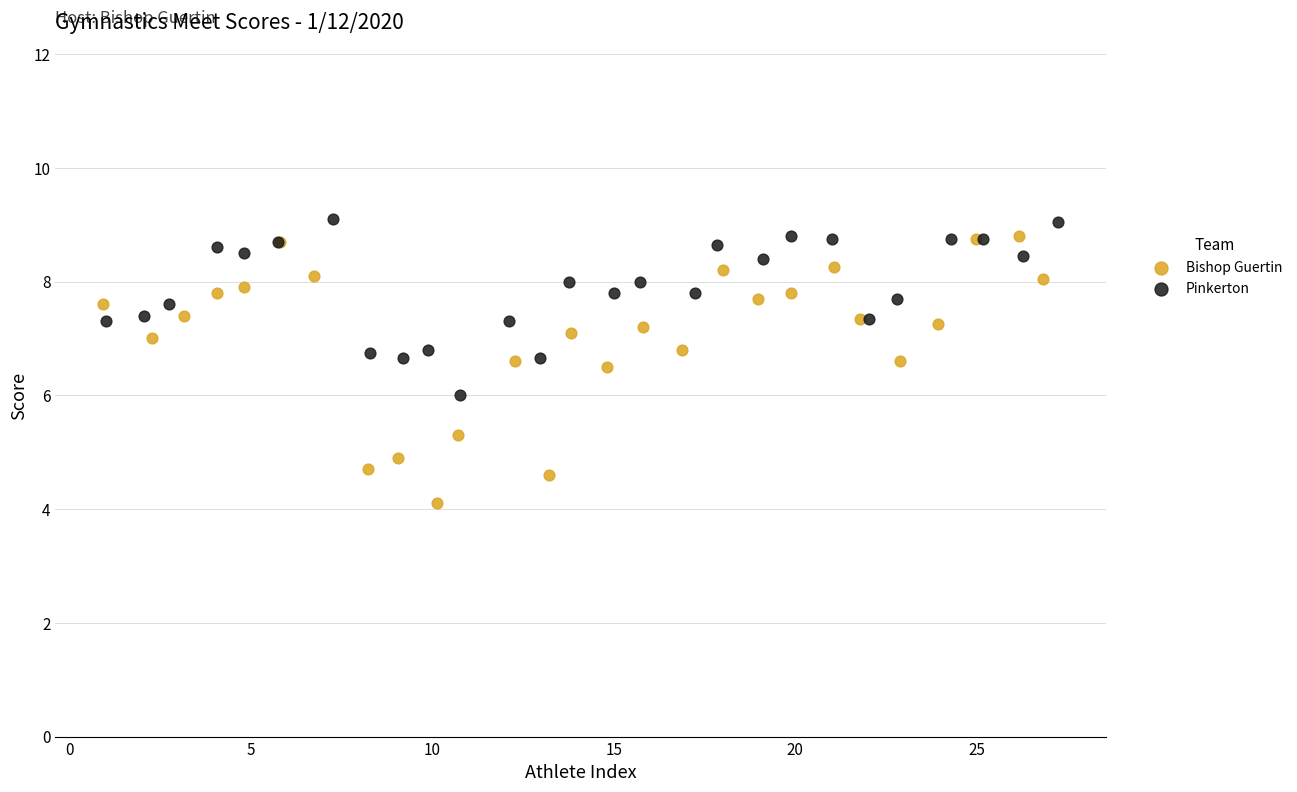

Which series has the largest Y range (max minus min)?

Bishop Guertin